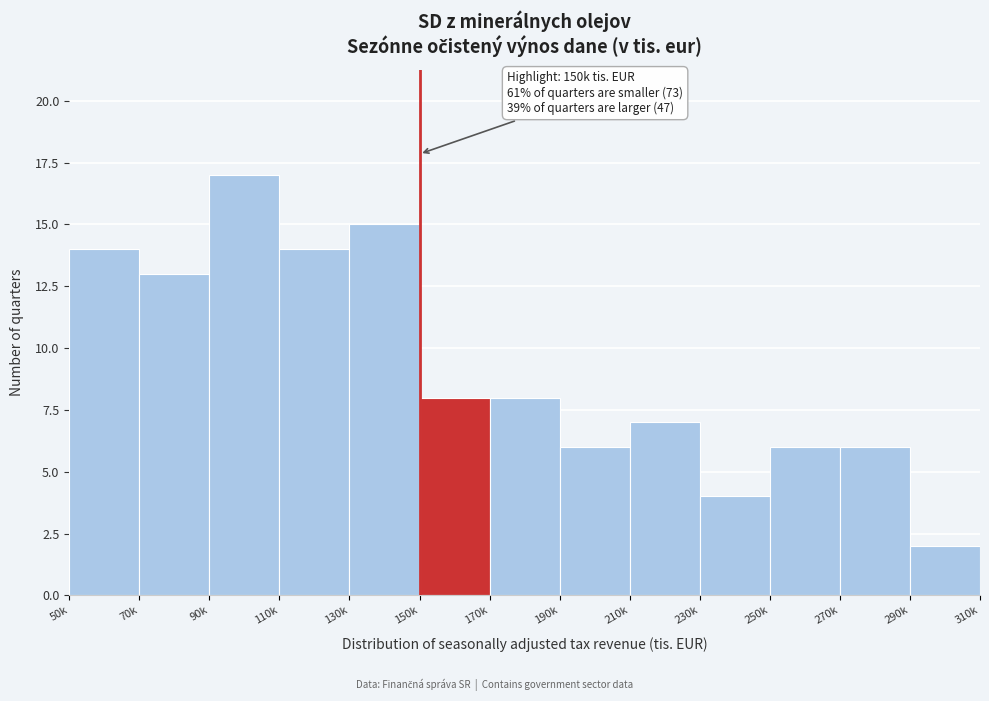

Reading left to right, what are all the values shown in this chart?

14	13	17	14	15	8	8	6	7	4	6	6	2